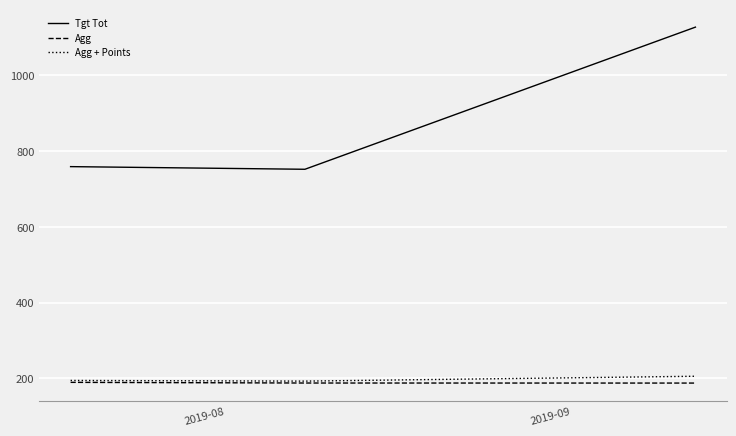

Which series has the largest range (max minus min)?

Tgt Tot